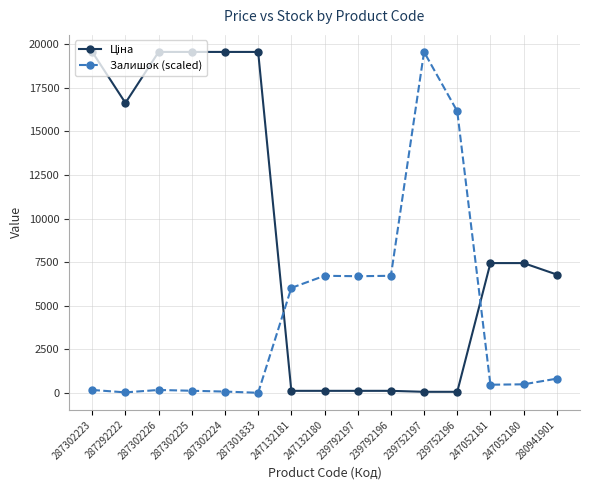

Between 247132181 and 247132180, which series saw the biggest shift?

Залишок (scaled)